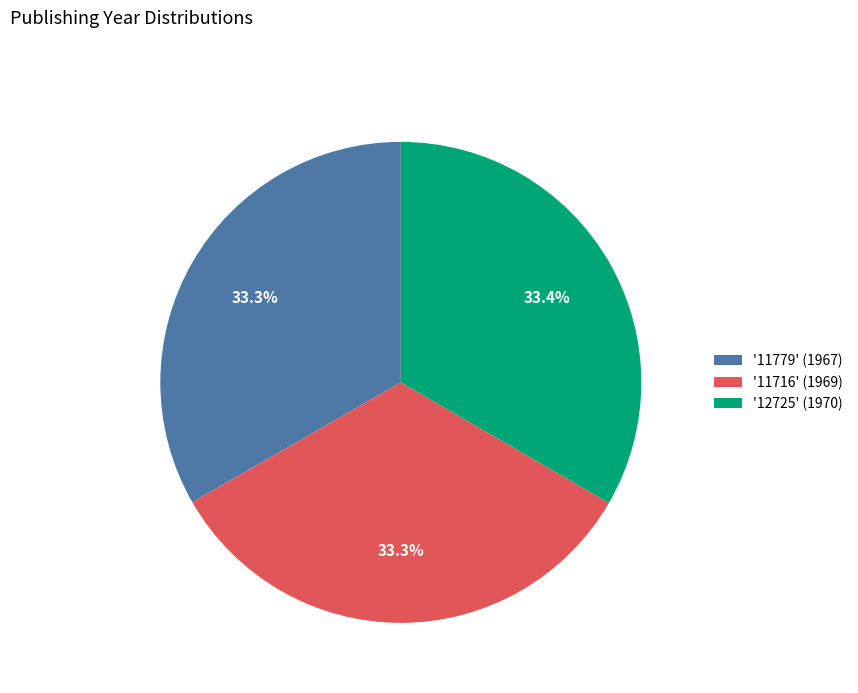

What is the ratio of the value at '11779' (1967) to the value at '12725' (1970)?

1.0